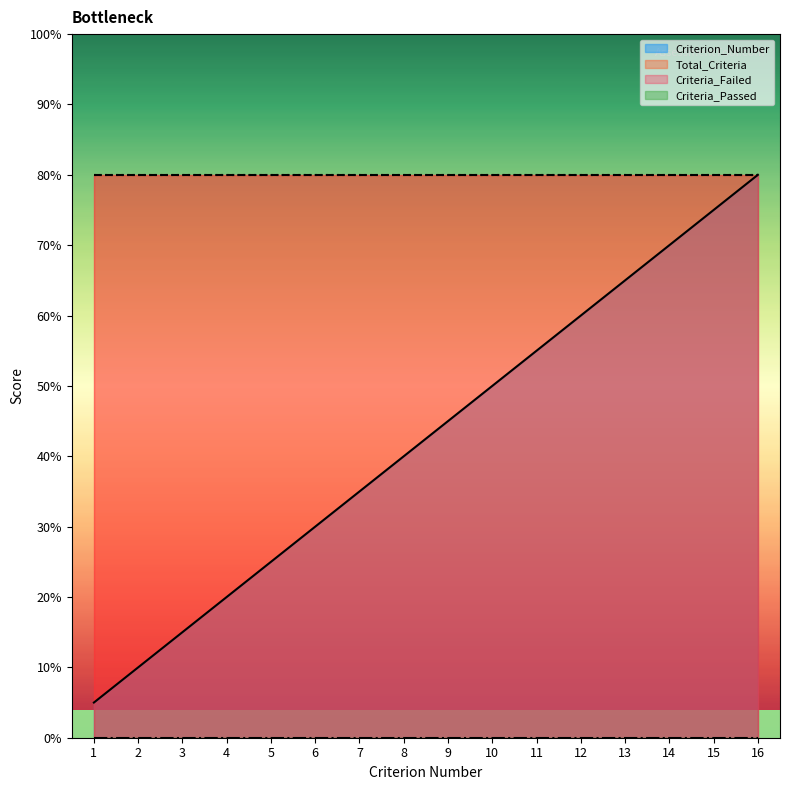

At how many categories does at least one series exceed 12?

16